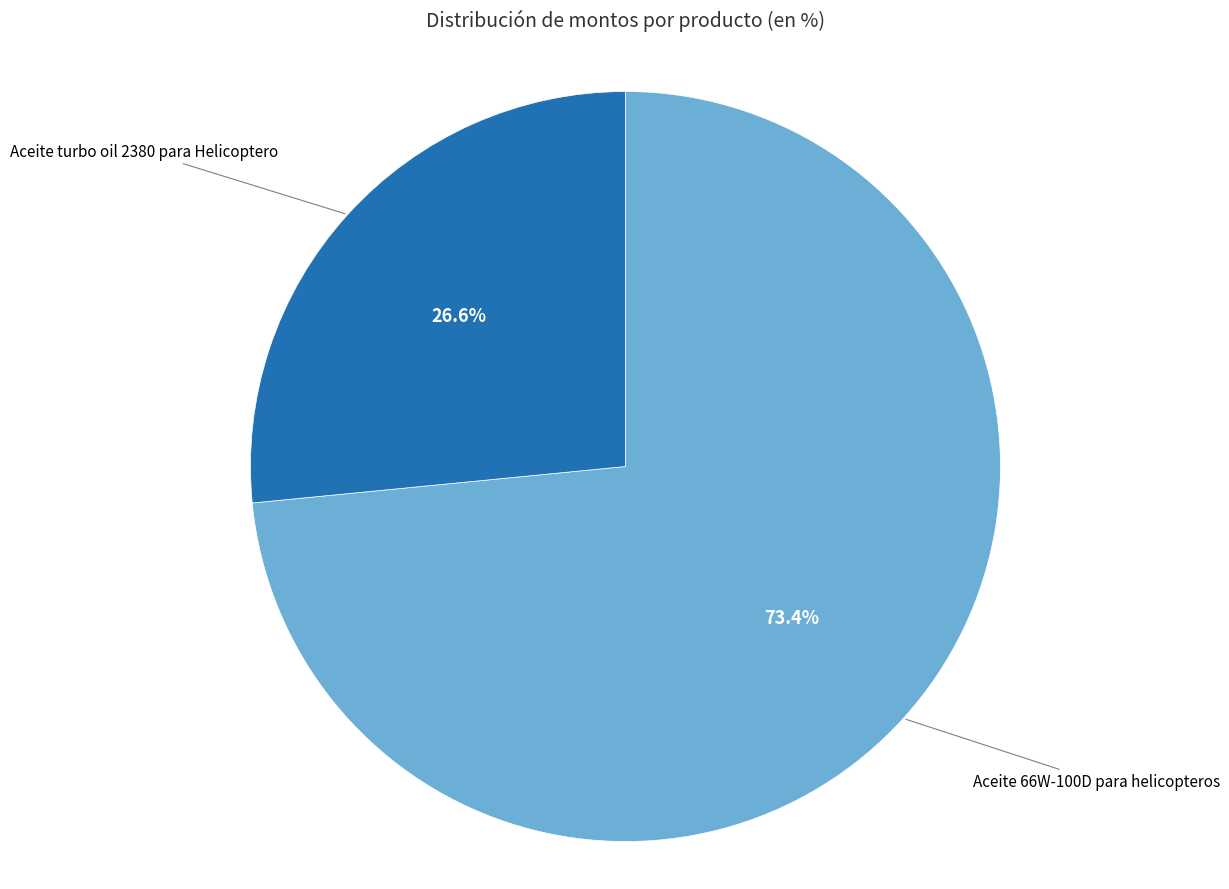

Count the number of slices in the pie.

2